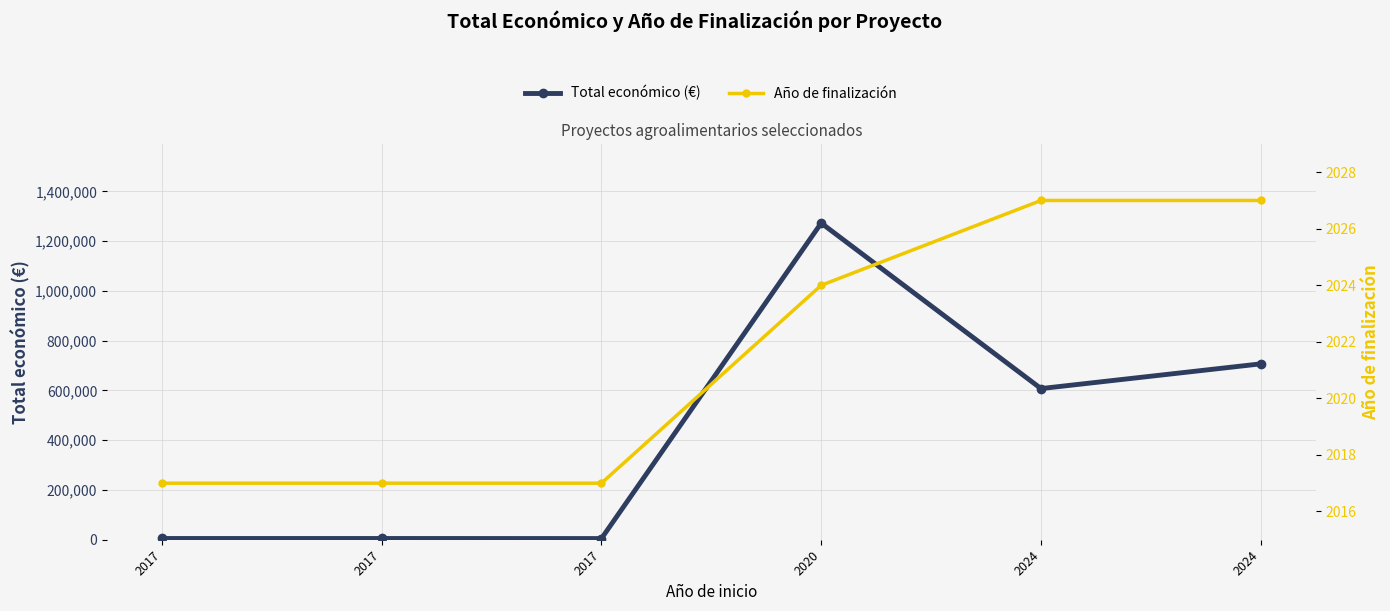

Which series changed the most between 2017 and 2020?

Total económico (€)